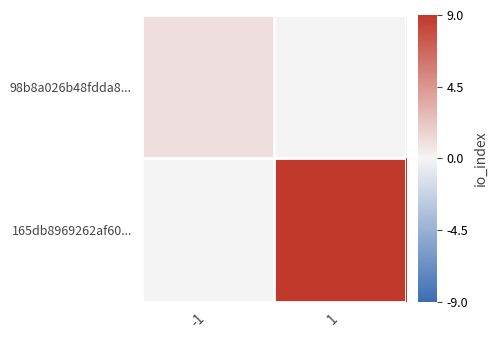

At which category does the chart reach its peak across all series?

1